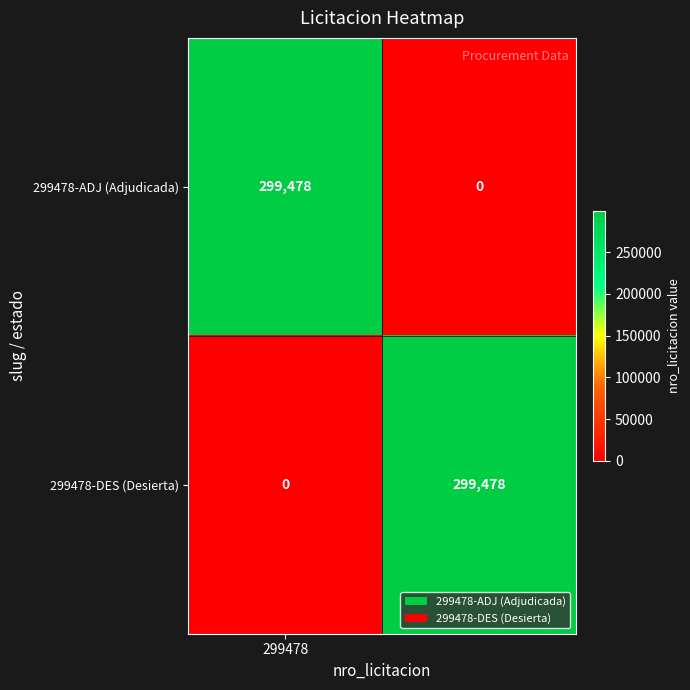

What is the maximum value shown in the chart?

299478